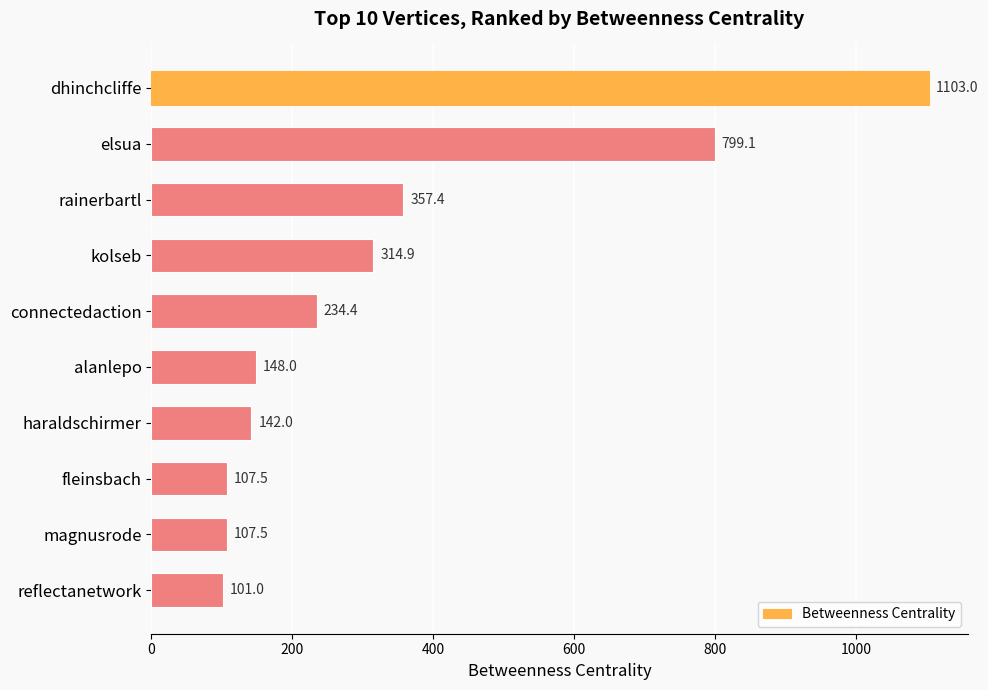

What is the difference between the second highest and second lowest values?

691.6